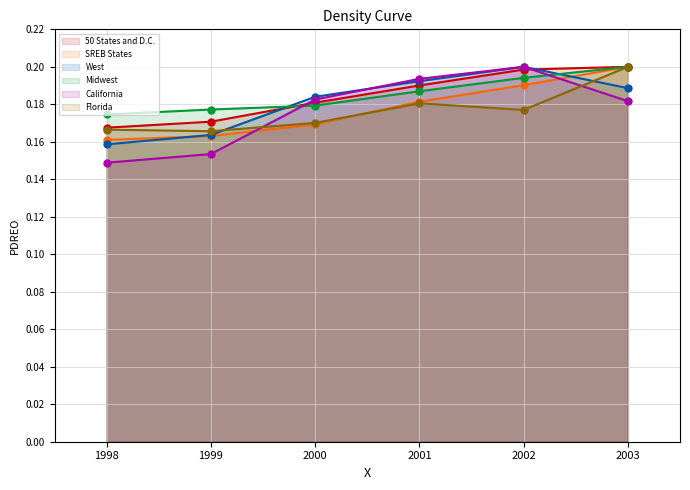

Reading left to right, extract all data points from this chart.

50 States and D.C.: 0.2	0.2	0.2	0.2	0.2	0.2
SREB States: 0.2	0.2	0.2	0.2	0.2	0.2
West: 0.2	0.2	0.2	0.2	0.2	0.2
Midwest: 0.2	0.2	0.2	0.2	0.2	0.2
California: 0.1	0.2	0.2	0.2	0.2	0.2
Florida: 0.2	0.2	0.2	0.2	0.2	0.2